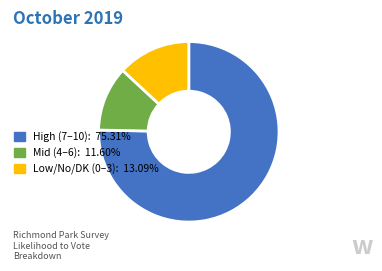

Do Low/No/DK (0–3): 13.09% and High (7–10): 75.31% together represent more than half of the pie?

Yes